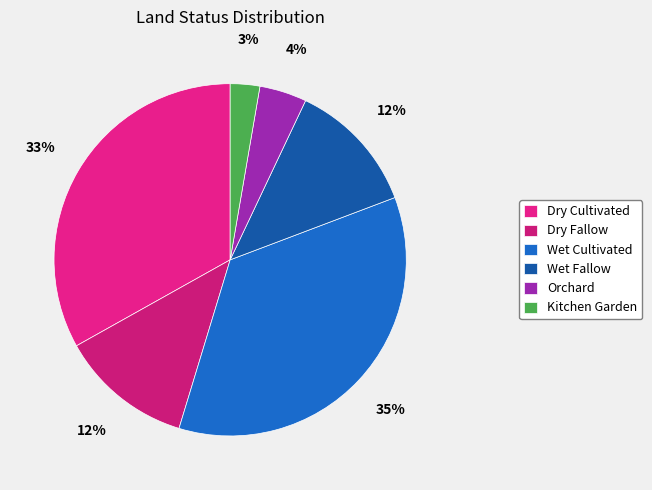

To the nearest percent, what portion does Orchard represent?

4%